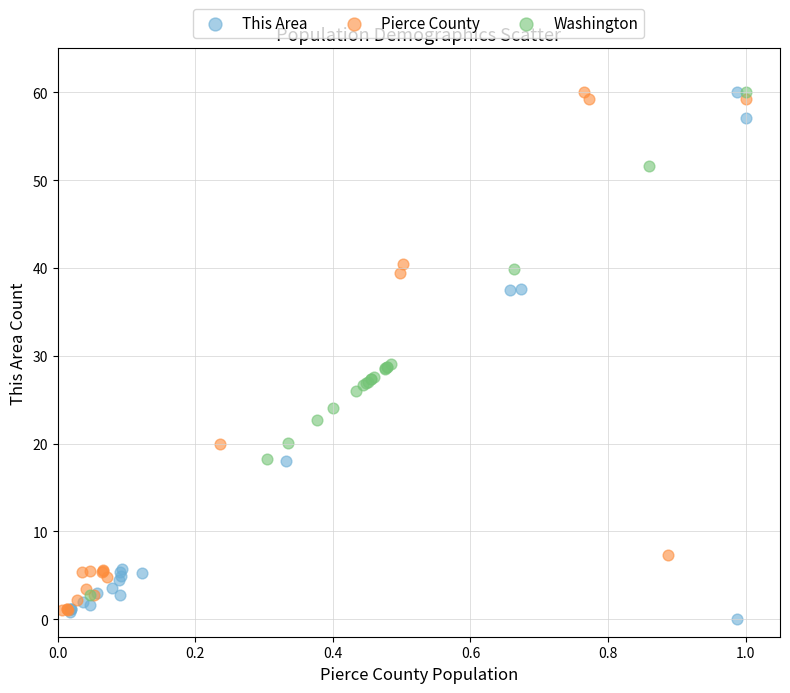

Which series contains the lowest Y value?

This Area